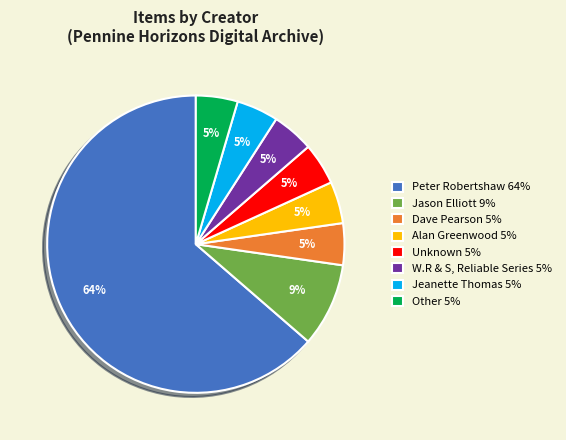

Approximately how many times larger is the value at Other 5% compared to Alan Greenwood 5%?

1.0